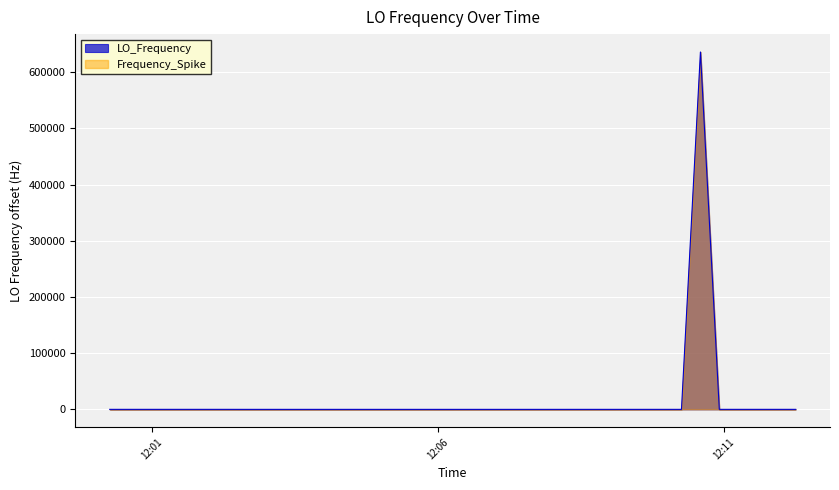

What is the maximum value shown in the chart?

635734.2